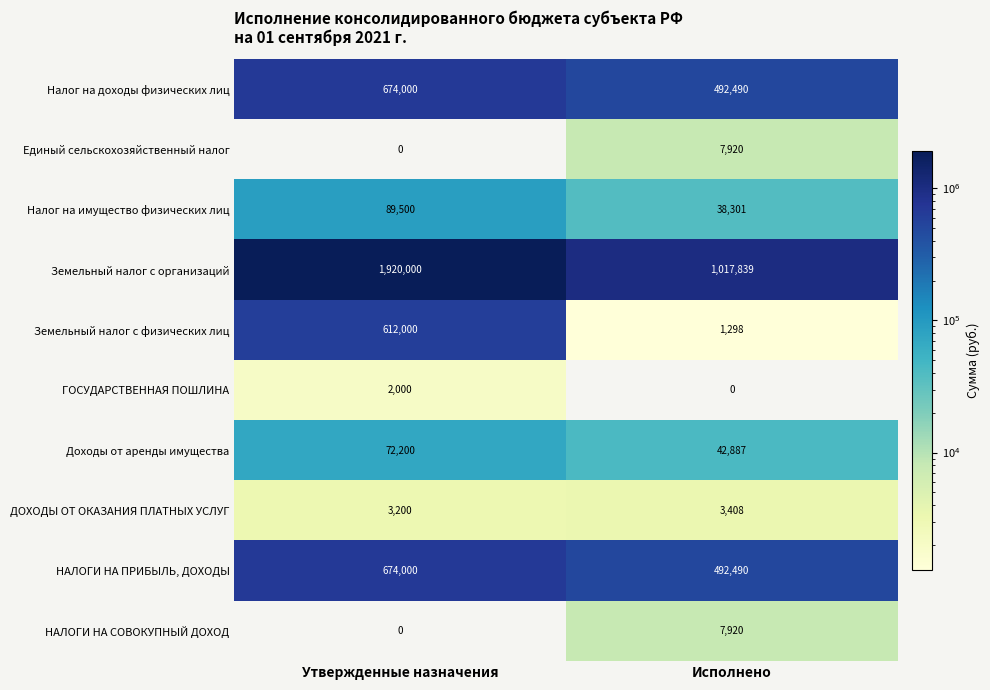

Between Утвержденные назначения and Исполнено, which series saw the biggest shift?

Земельный налог с организаций